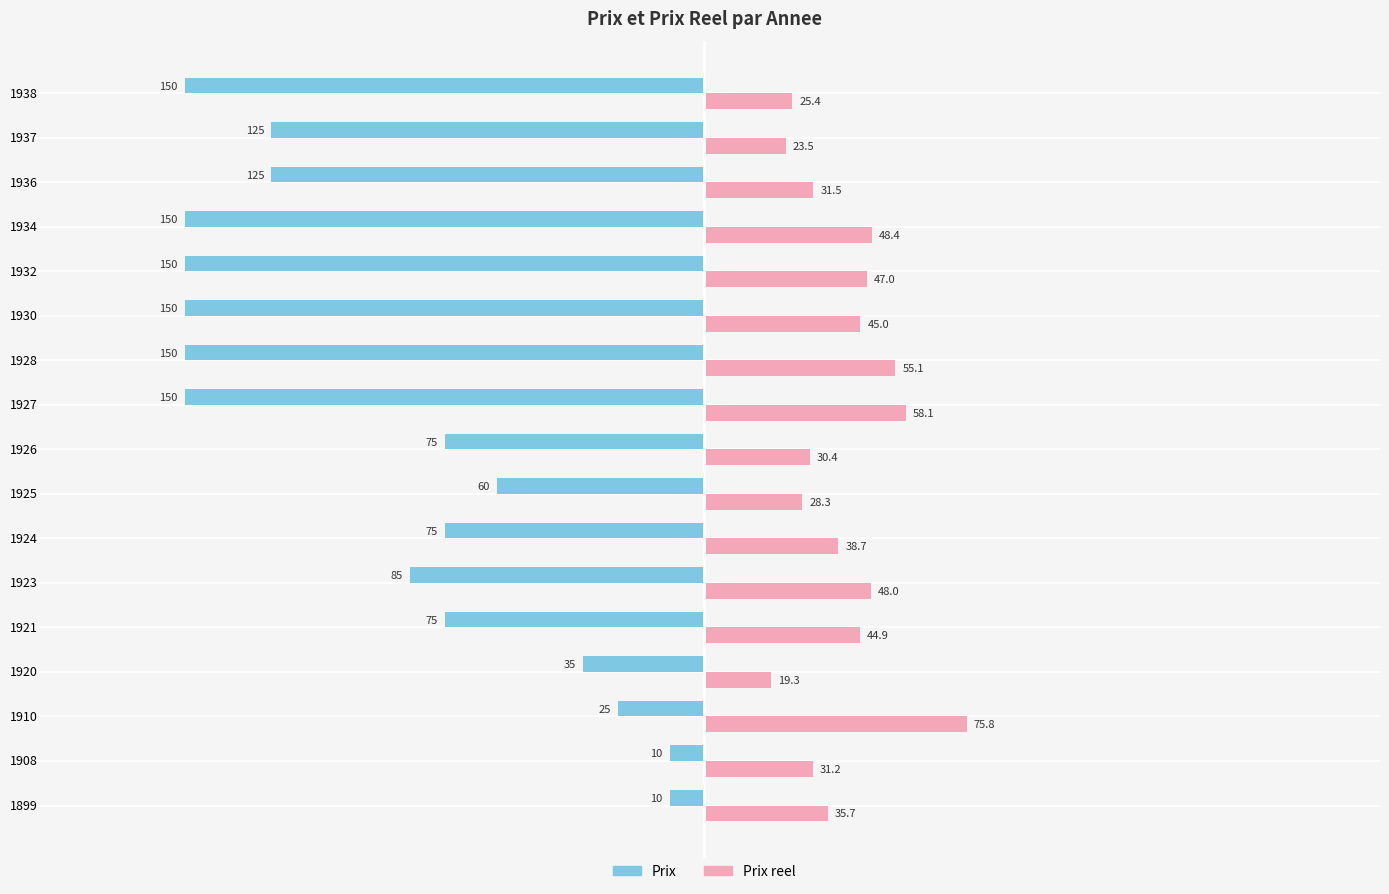

Is the value of Prix reel at 1908 greater than the value of Prix at 1908?

Yes